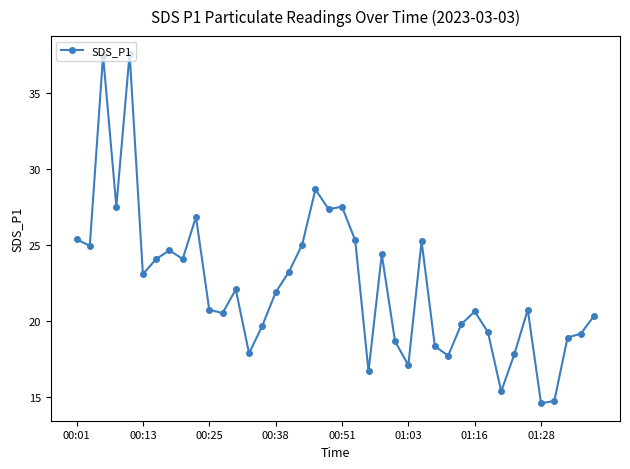

What is the smallest value displayed?

14.6